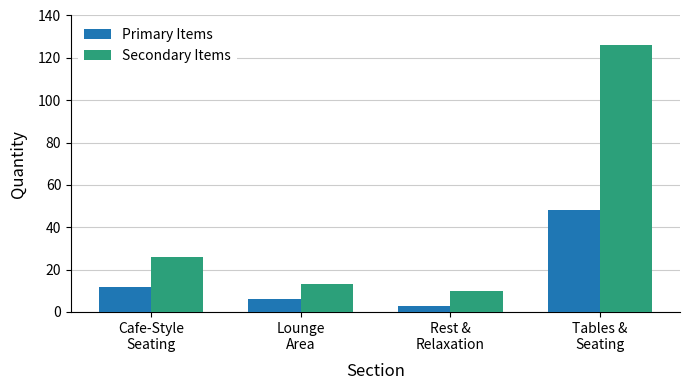

At how many categories does at least one series exceed 39?

1